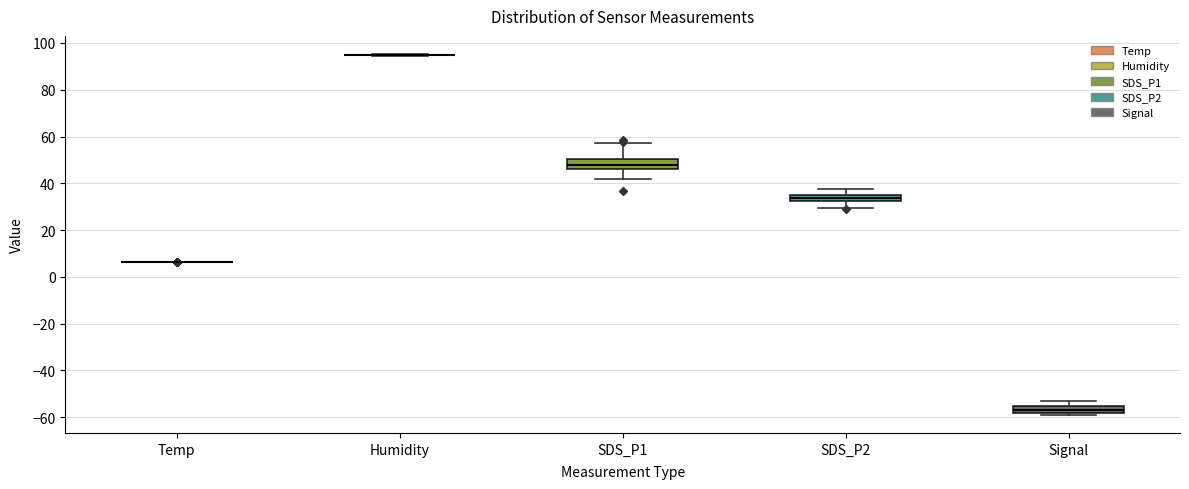

Where does the median line of the box for Signal sit on the y-axis? The values are not printed on the chart, so give them approximately, as read against the axis.

-56